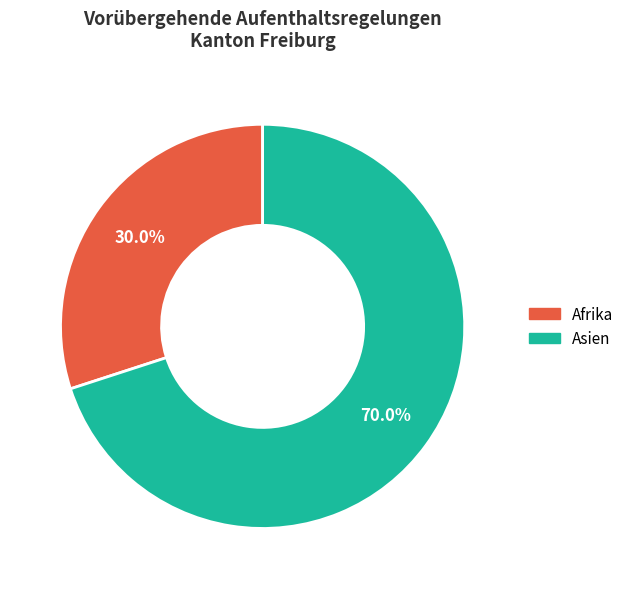

To the nearest percent, what is the difference between the largest and smallest slice percentages?

40%